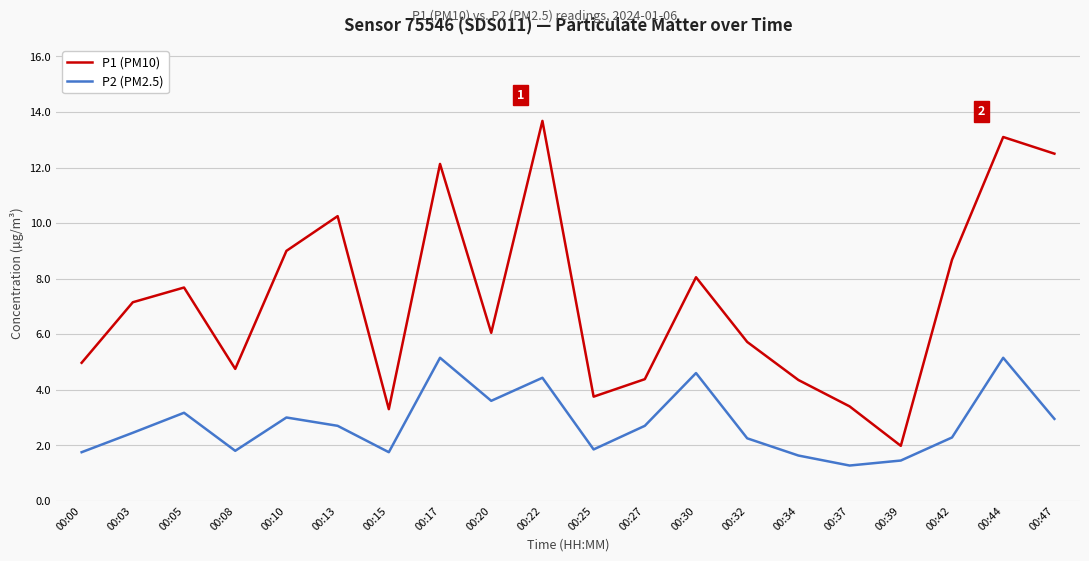

Rank the series at 00:10 from highest to lowest value.

P1 (PM10), P2 (PM2.5)